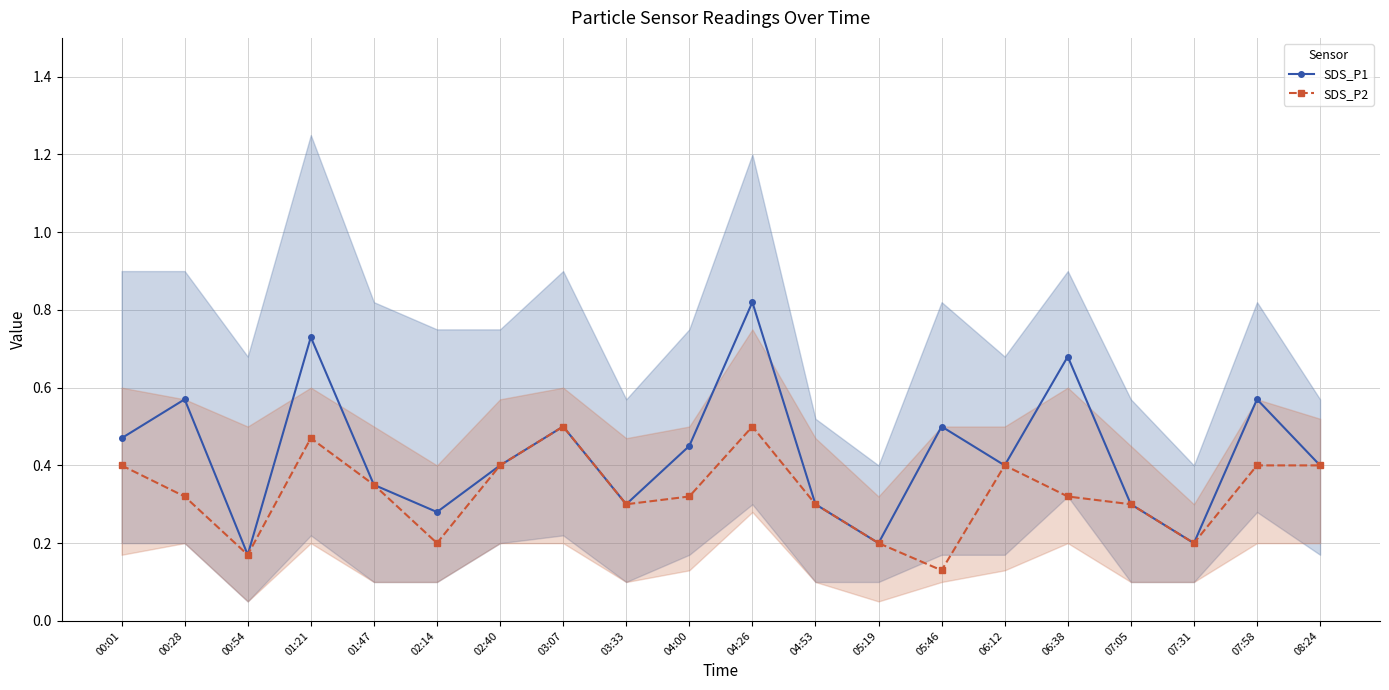

True or false: SDS_P2 has a value of 0.3 at 00:28.

True